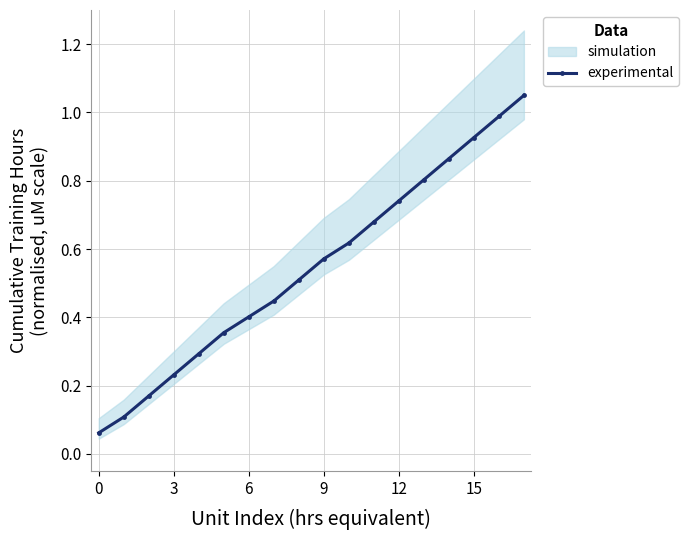

True or false: experimental has more than 0 interior local peaks.

False